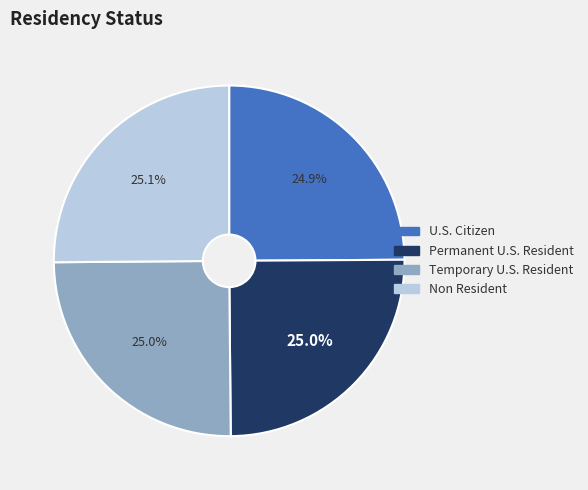

How much of the chart is everything except U.S. Citizen?

75.1%